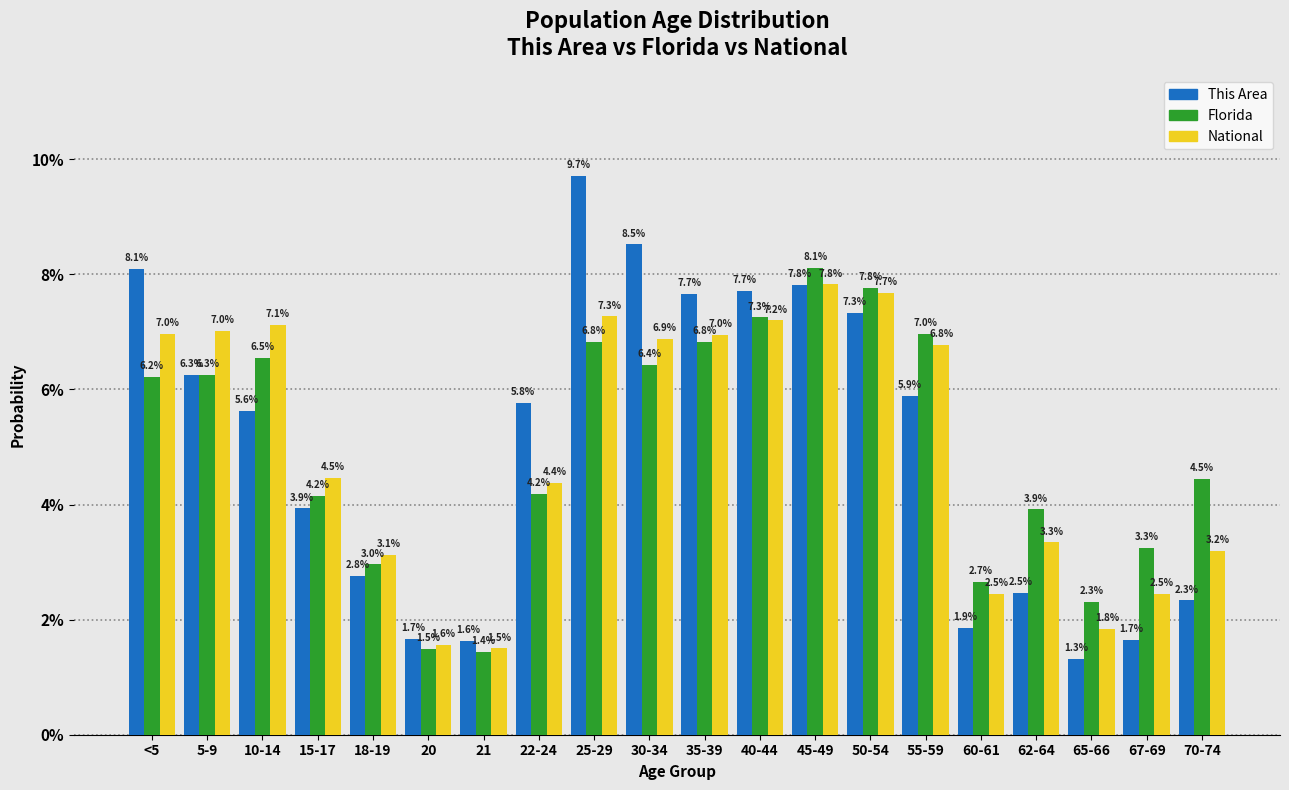

Reading left to right, what are all the values shown in this chart?

This Area: 8.1	6.3	5.6	3.9	2.8	1.7	1.6	5.8	9.7	8.5	7.7	7.7	7.8	7.3	5.9	1.9	2.5	1.3	1.7	2.3
Florida: 6.2	6.3	6.5	4.2	3.0	1.5	1.4	4.2	6.8	6.4	6.8	7.3	8.1	7.8	7.0	2.7	3.9	2.3	3.3	4.5
National: 7.0	7.0	7.1	4.5	3.1	1.6	1.5	4.4	7.3	6.9	7.0	7.2	7.8	7.7	6.8	2.5	3.3	1.8	2.5	3.2